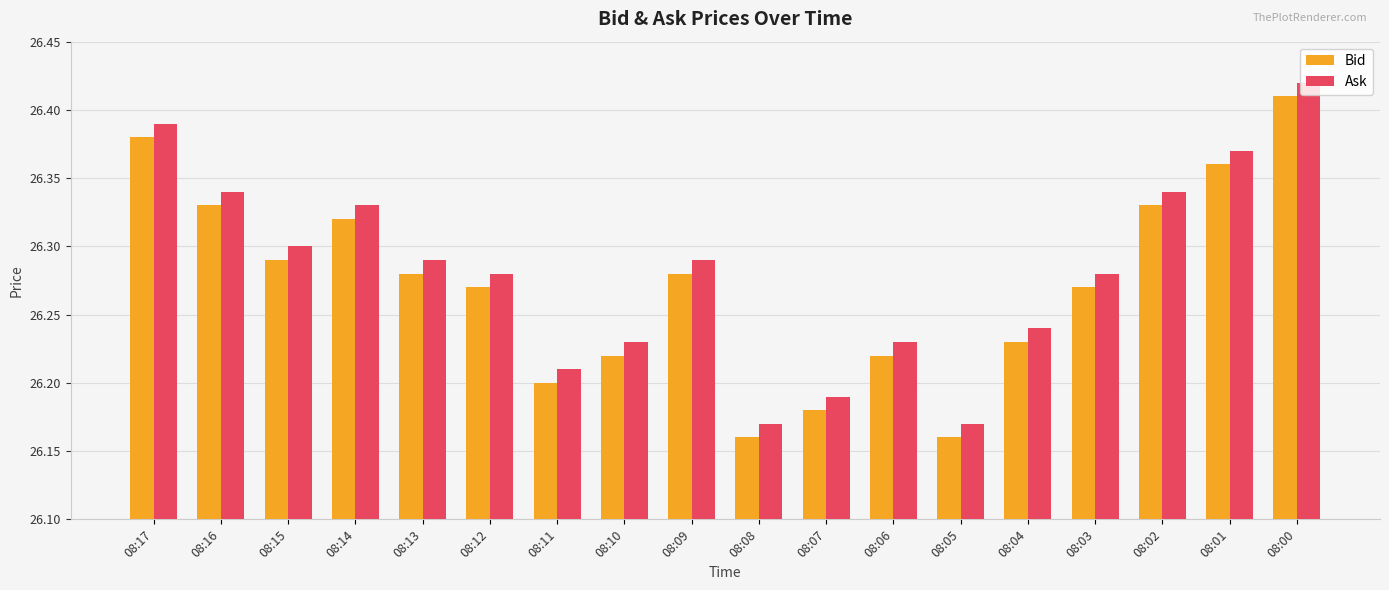

How many series are shown in this chart?

2